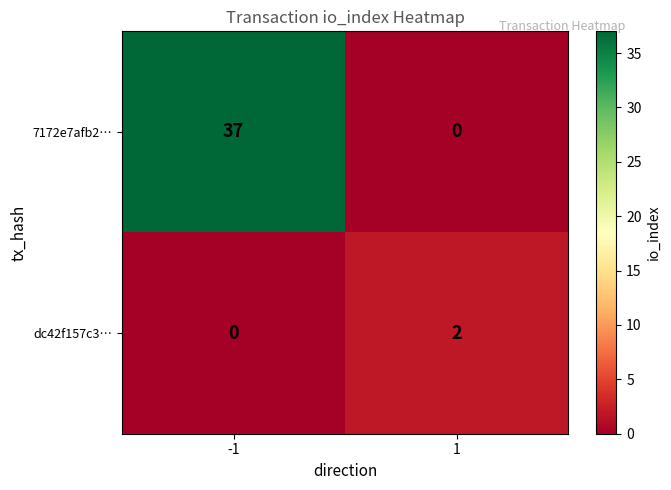

What is the sum of the 7172e7afb2… values at 1 and -1?

37